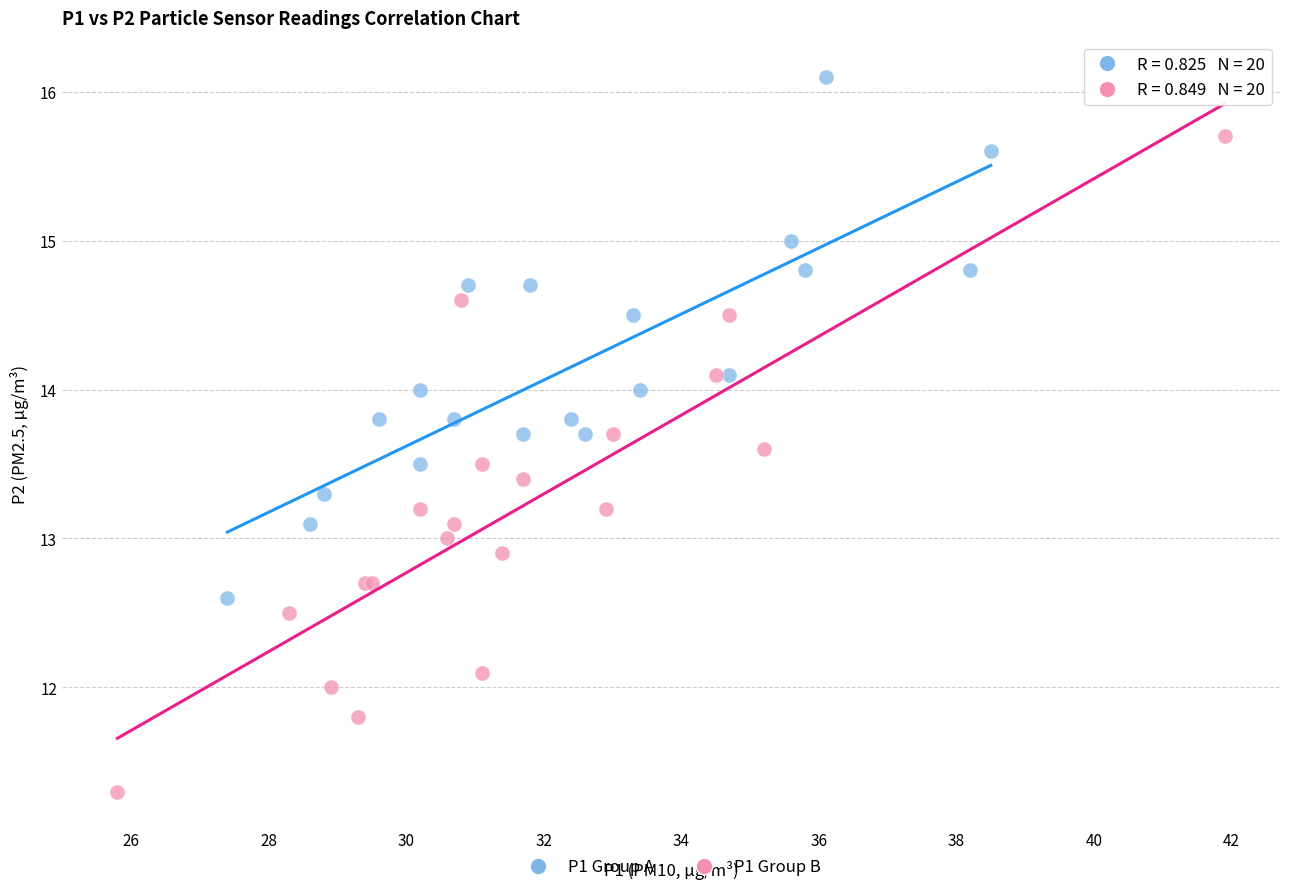

Which series reaches the maximum Y coordinate?

P1 Group A